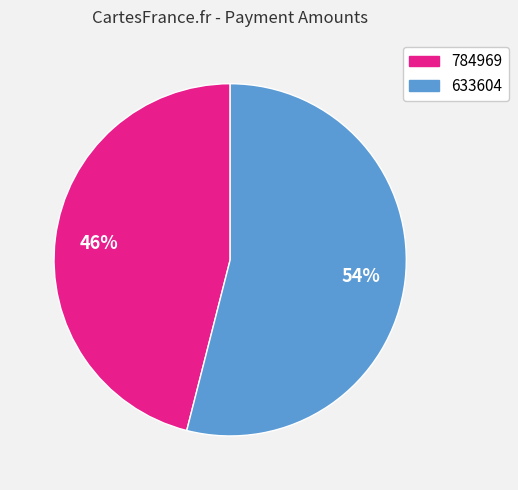

Is 633604 the majority of the pie?

Yes